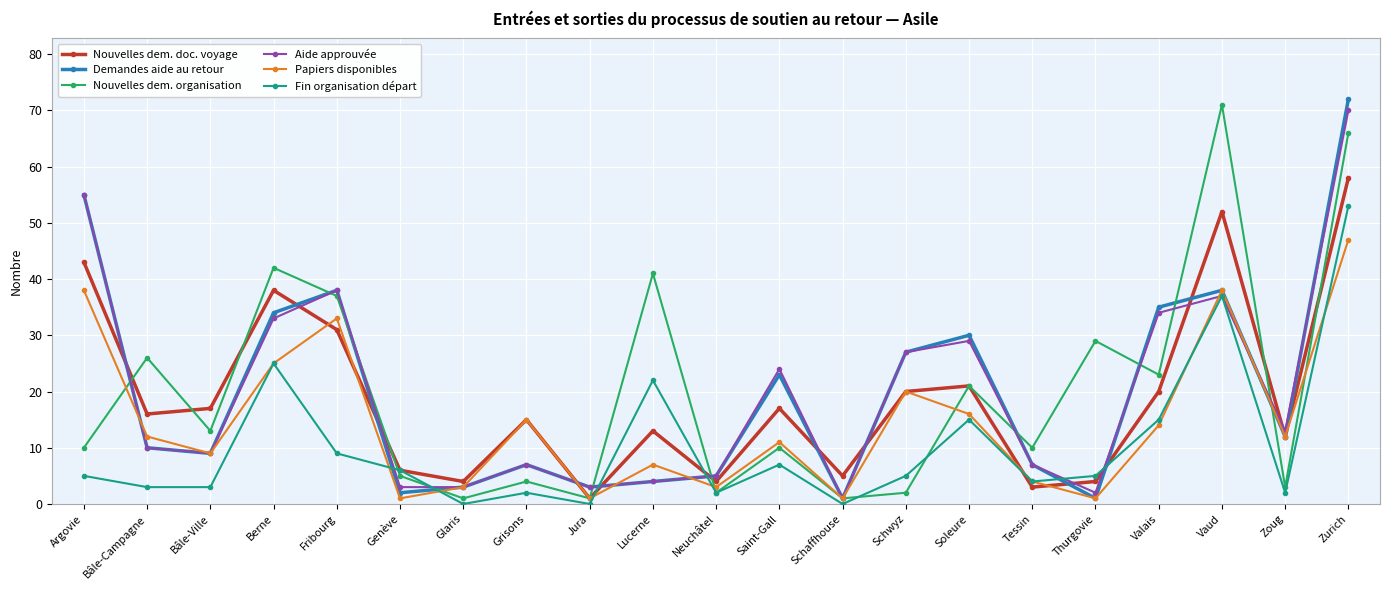

What position from the right is Neuchâtel?

11